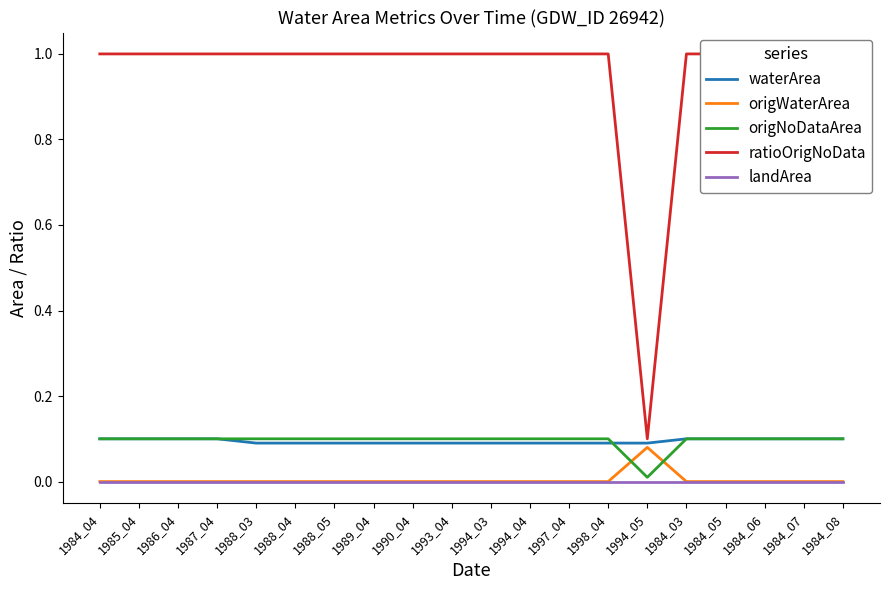

How many lines are shown in the chart?

5